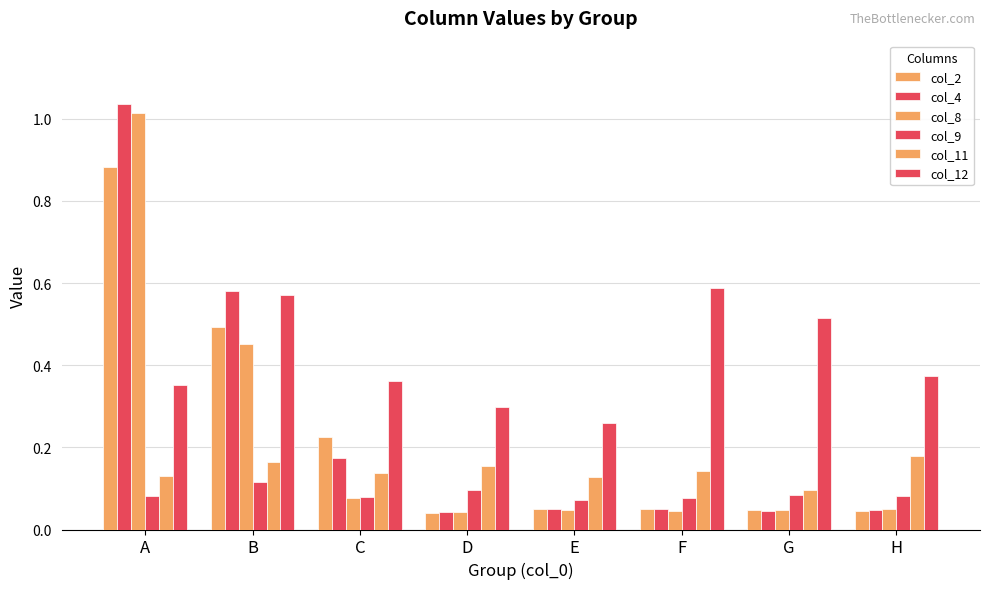

List the series in order of their peak value, highest first.

col_4, col_8, col_2, col_12, col_11, col_9